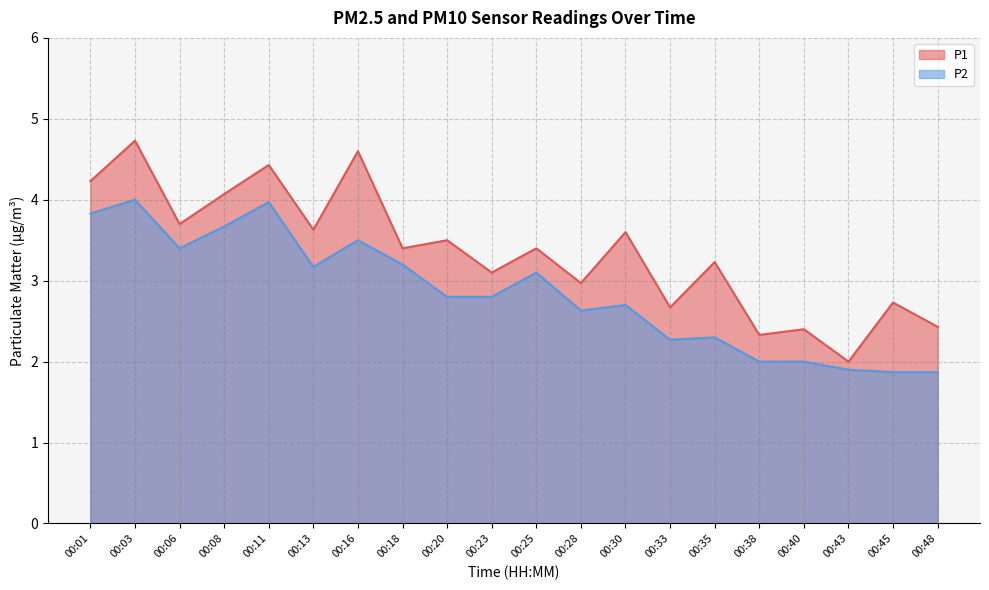

True or false: P2 and P1 cross at least once.

False